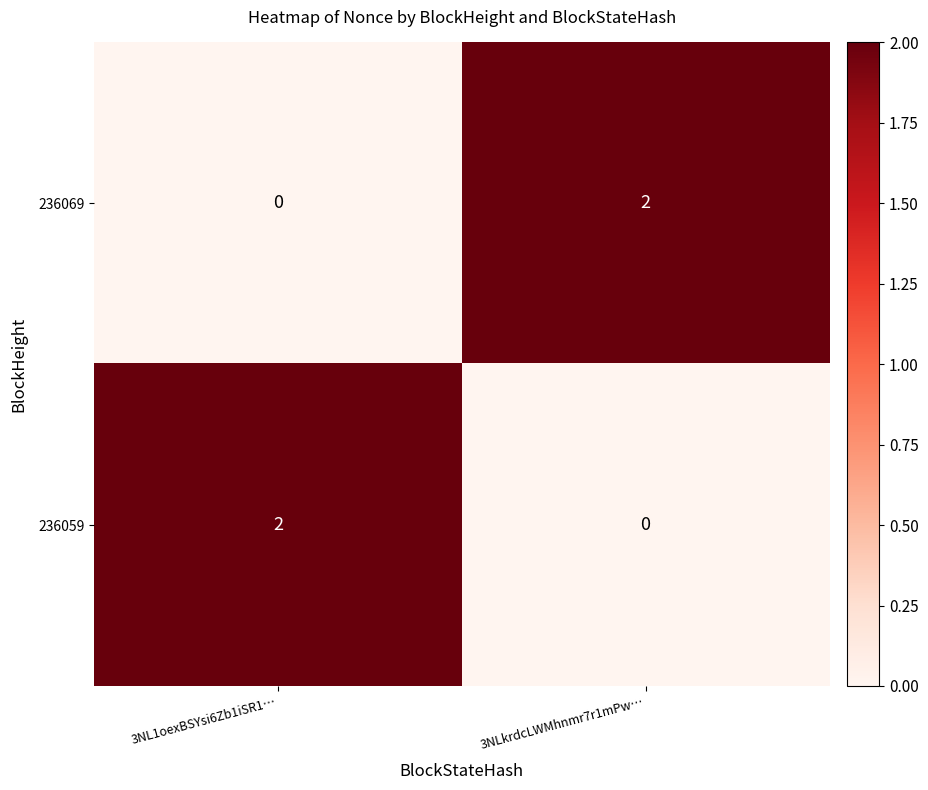

List the labels in order of 236059 value, smallest first.

3NLkrdcLWMhnmr7r1mPw…, 3NL1oexBSYsi6Zb1iSR1…